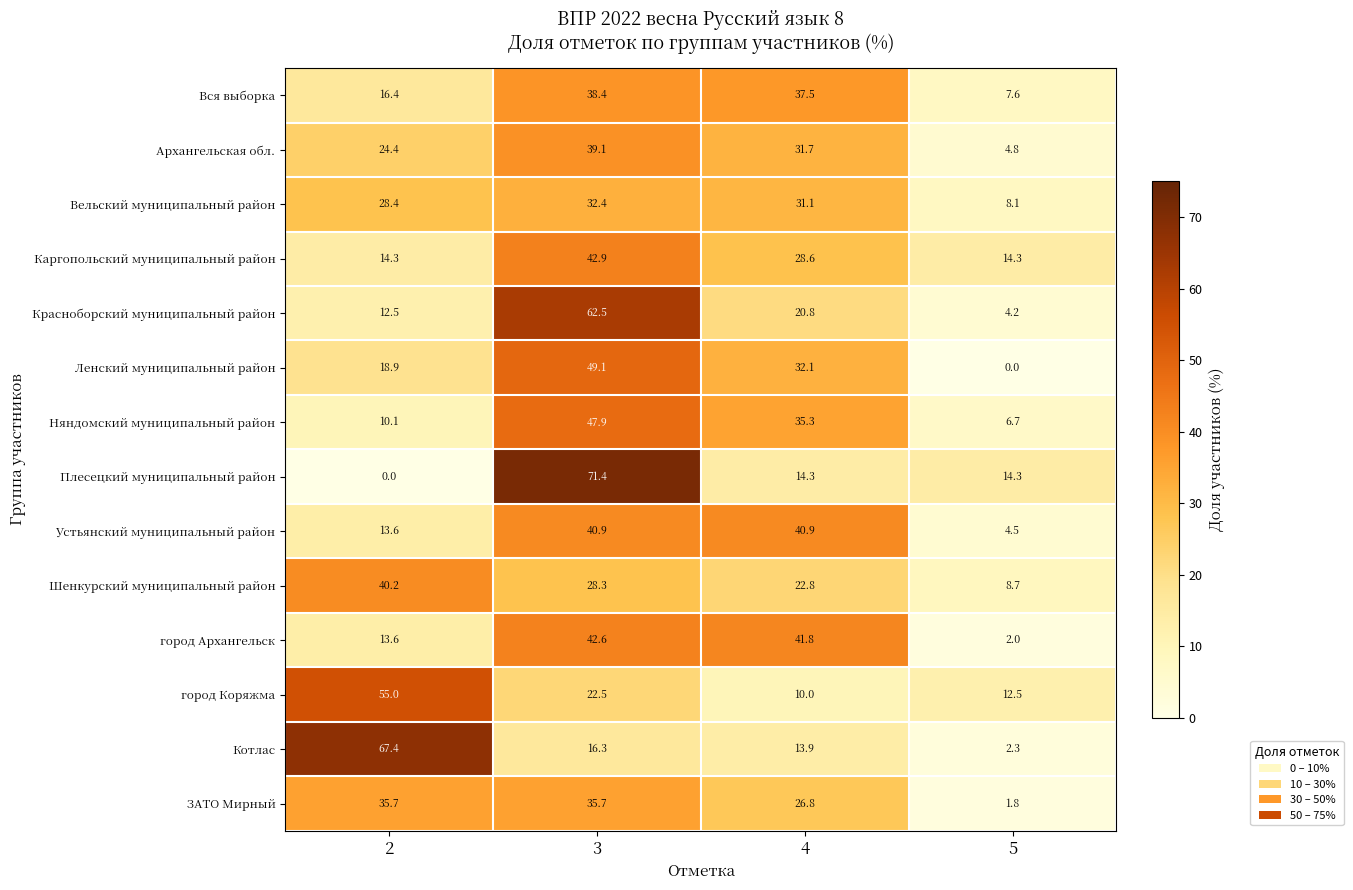

Which label corresponds to the largest value in the chart?

3